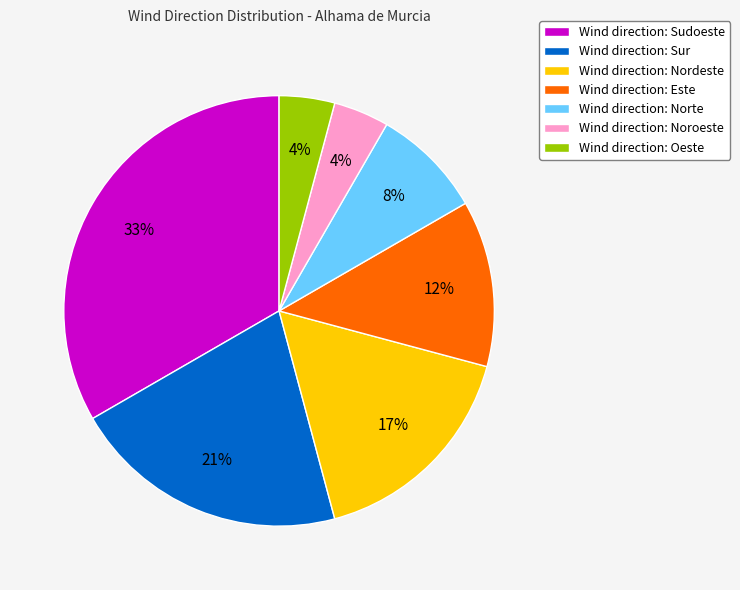

What percentage is the Wind direction: Norte slice, to the nearest percent?

8%